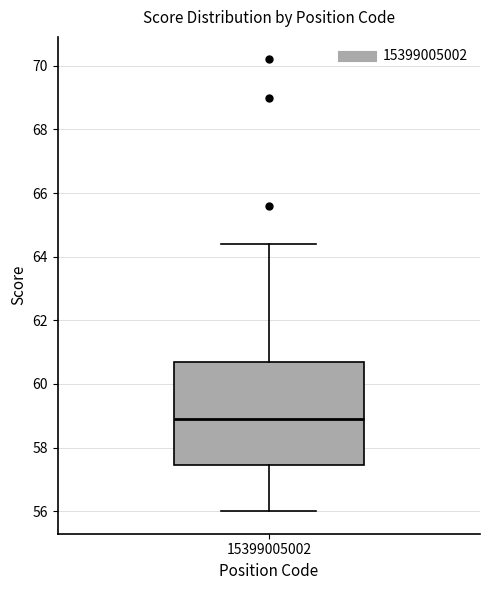

Where is the lower edge of the box at x = 15399005002 on the y-axis? The values are not printed on the chart, so give them approximately, as read against the axis.

57.4